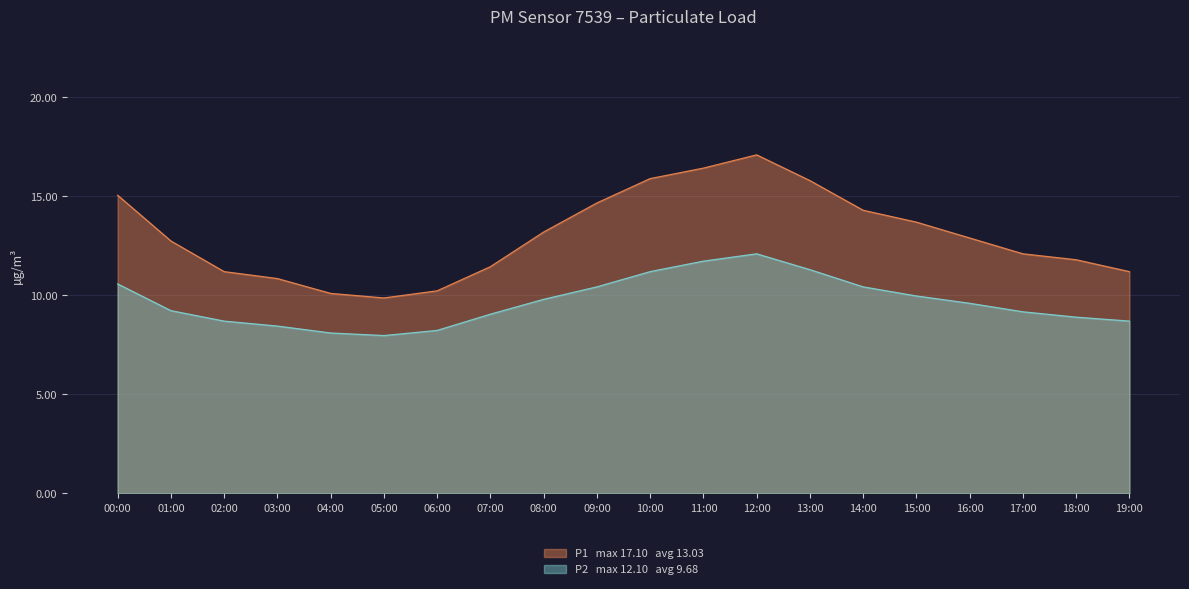

At which category is the sum across all series the highest?

12:00